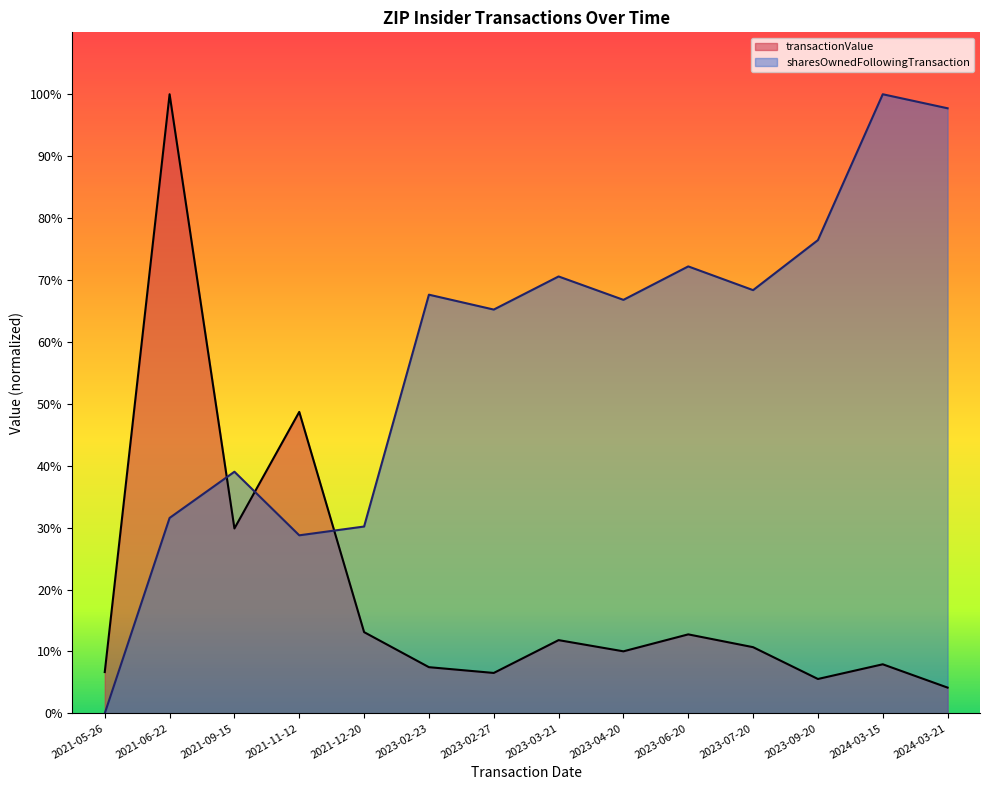

At how many categories does at least one series exceed 0?

14